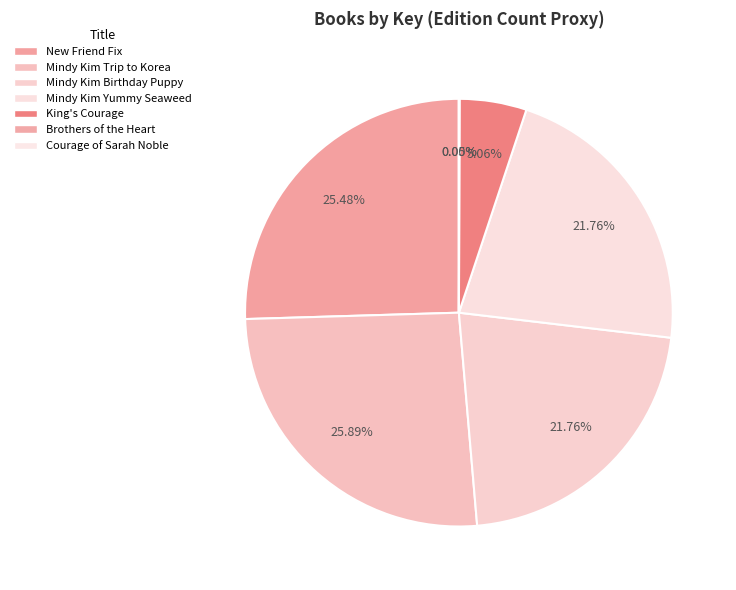

What is the smallest slice in the pie chart?

Courage of Sarah Noble